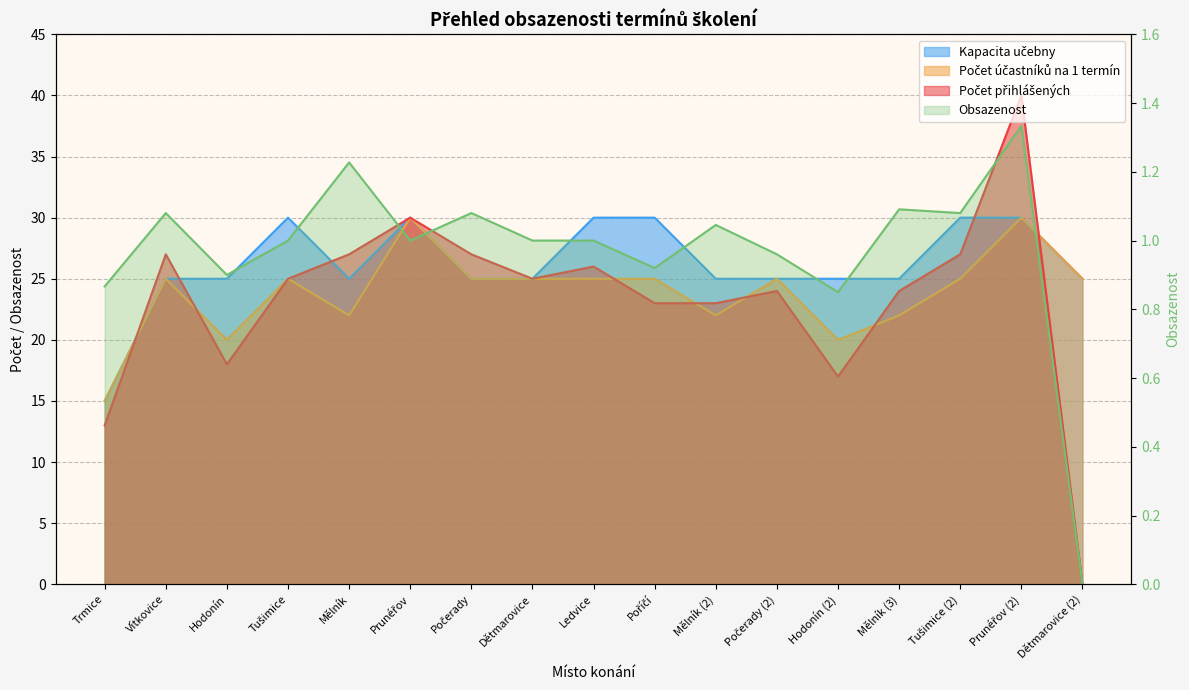

What is the highest value of the Kapacita učebny series?

30.0